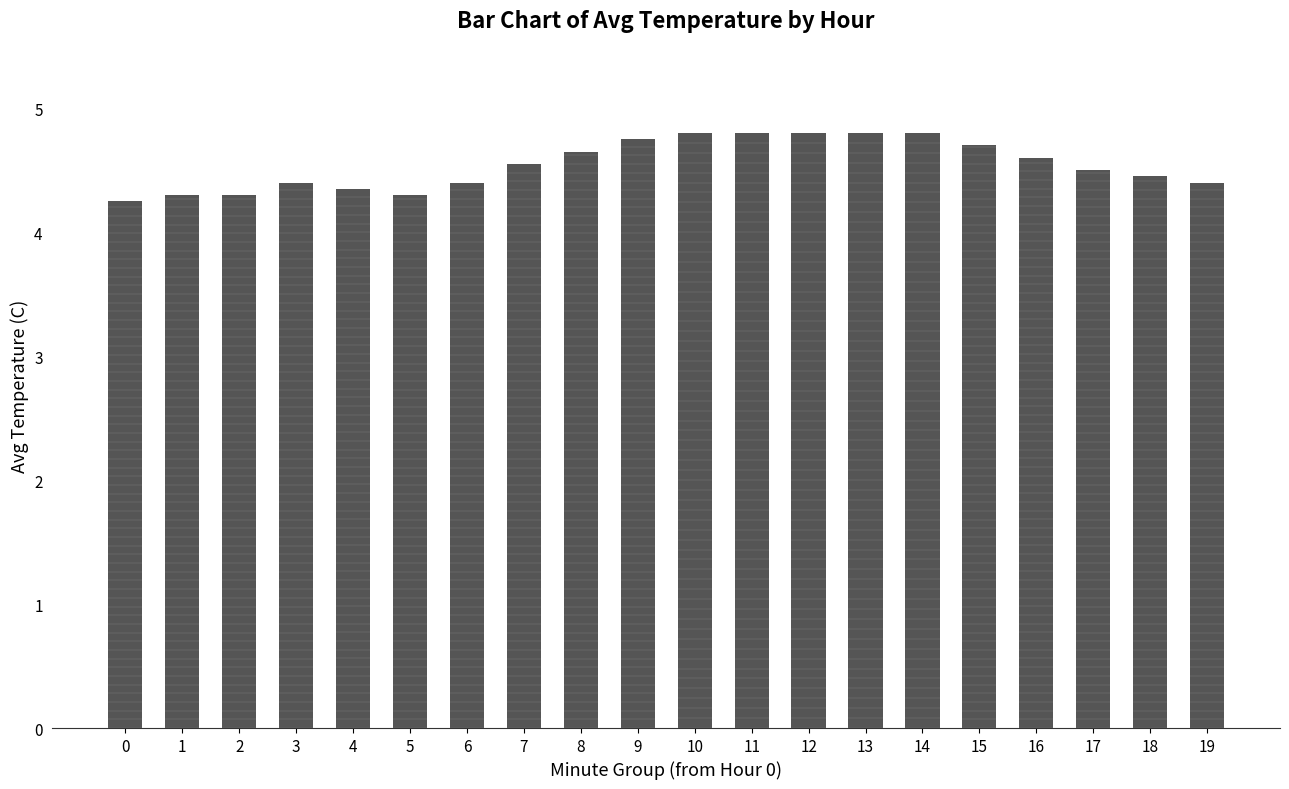

What is the greatest value displayed?

4.8